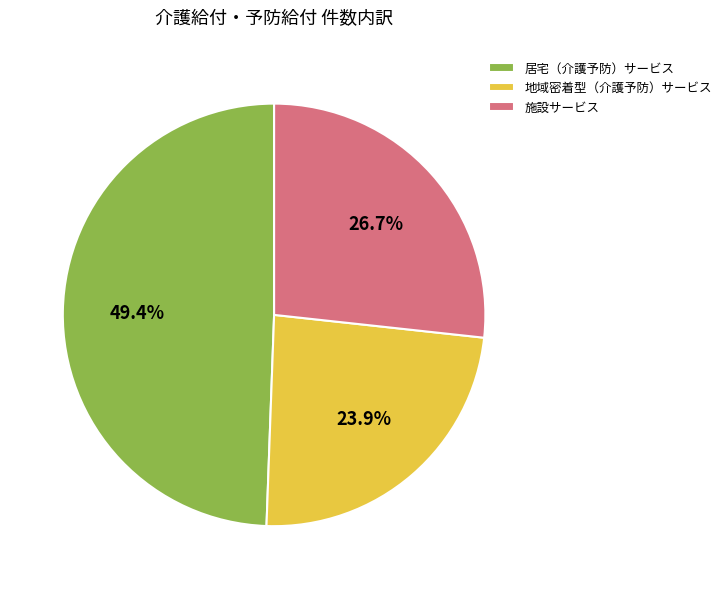

What is the smallest slice in the pie chart?

地域密着型（介護予防）サービス